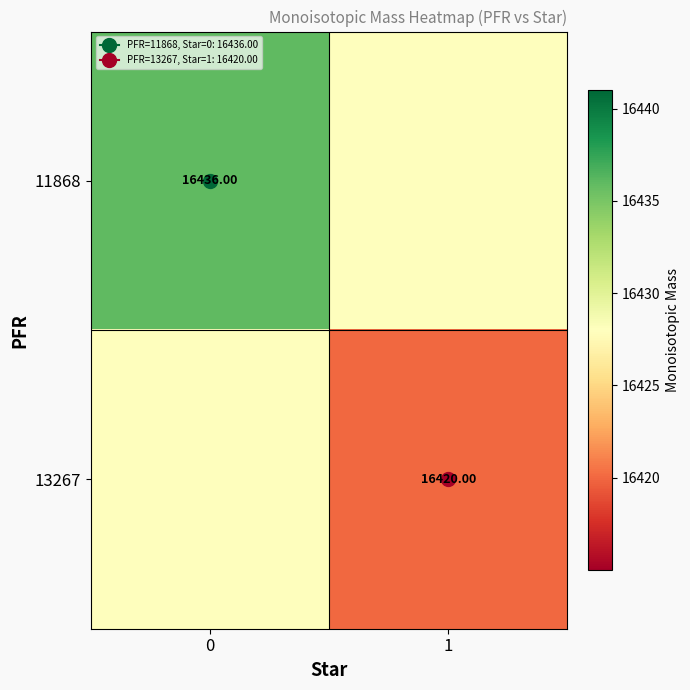

What is the difference between the maximum and minimum values in the 11868 series?

8.0